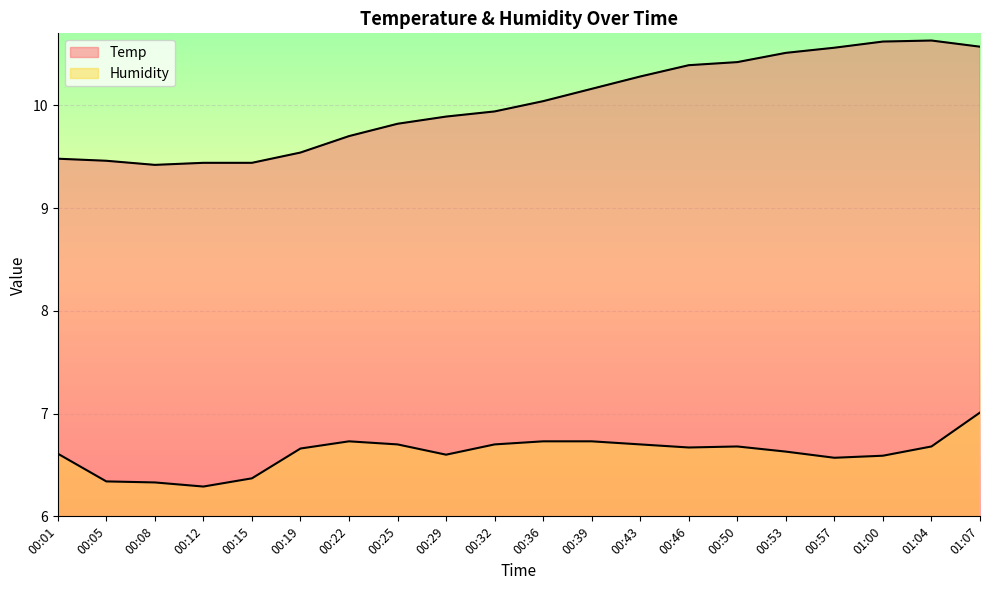

True or false: Temp has a value of 7.1 at 00:50.

False